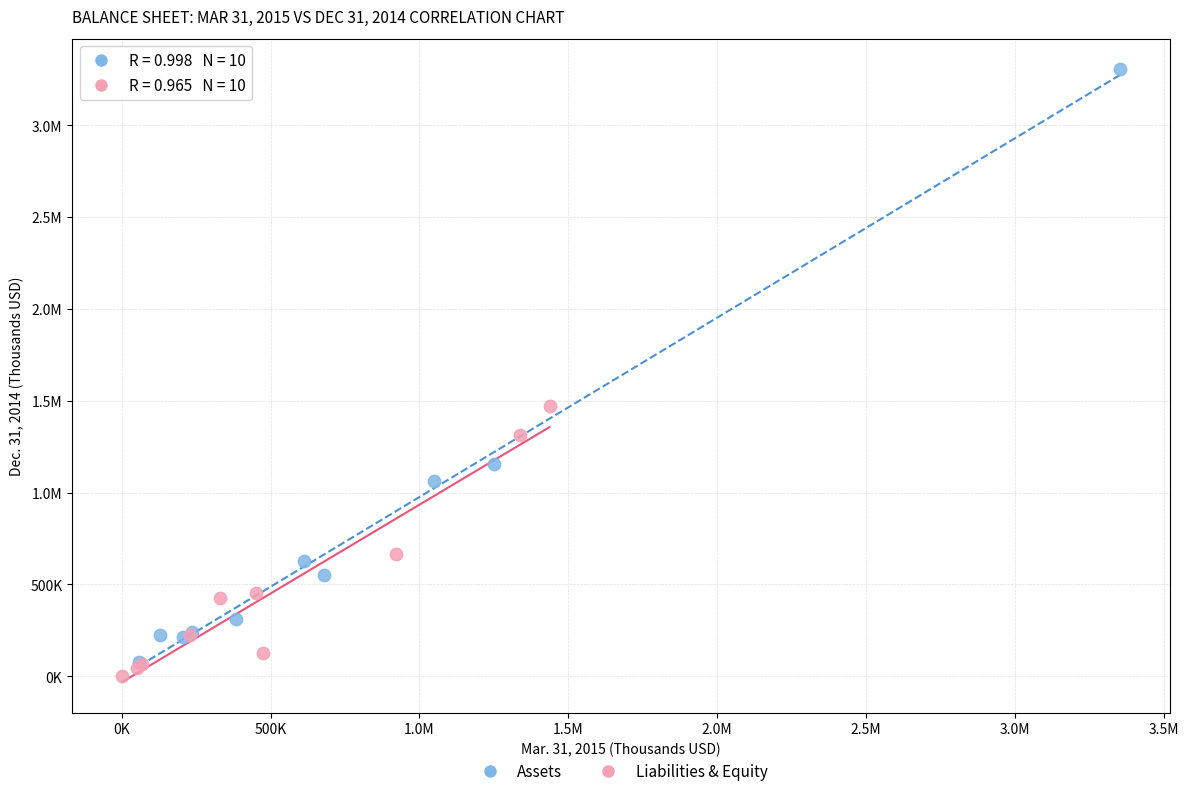

What are all the series names shown in the legend?

Assets, Liabilities & Equity